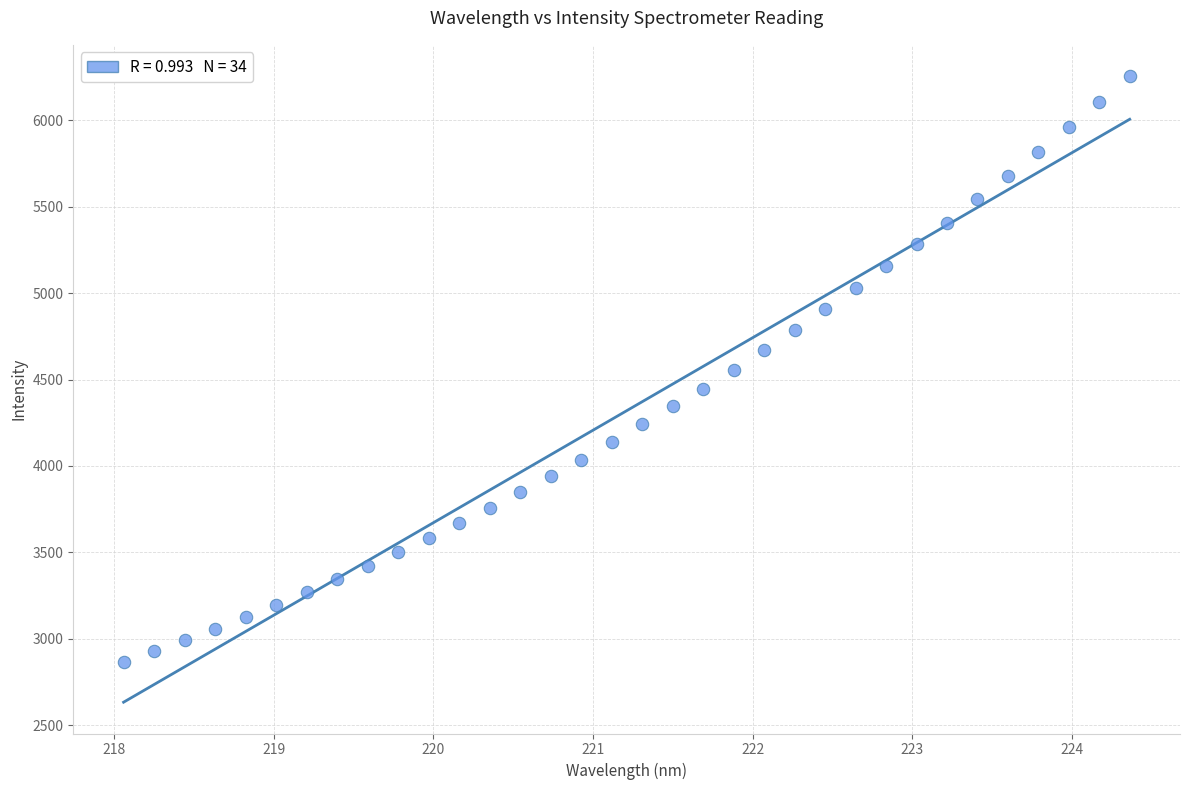

What is the range of X values (max minus min)?

6.3